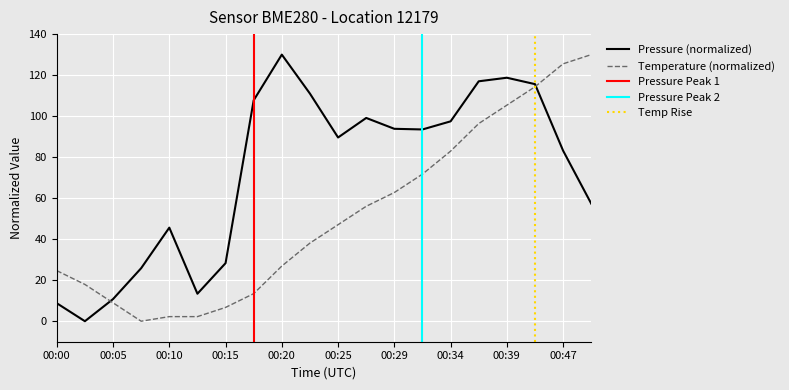

What is the value of the pressure point at the 3rd from the left?

10.8